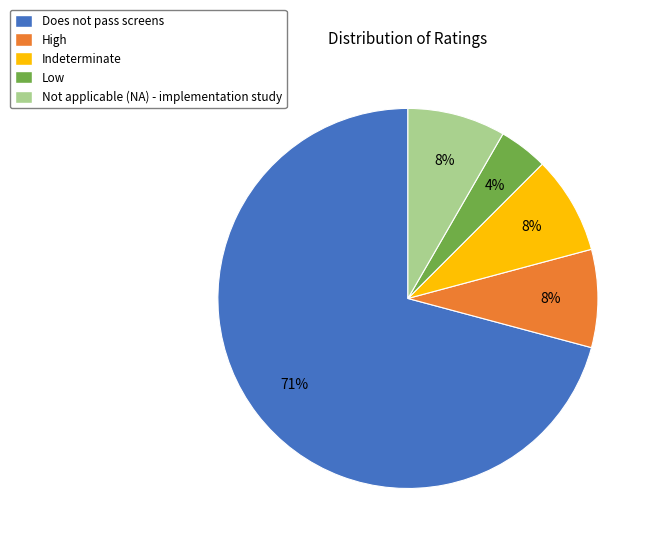

To the nearest percent, what is the difference between the High and Low slice percentages?

4%